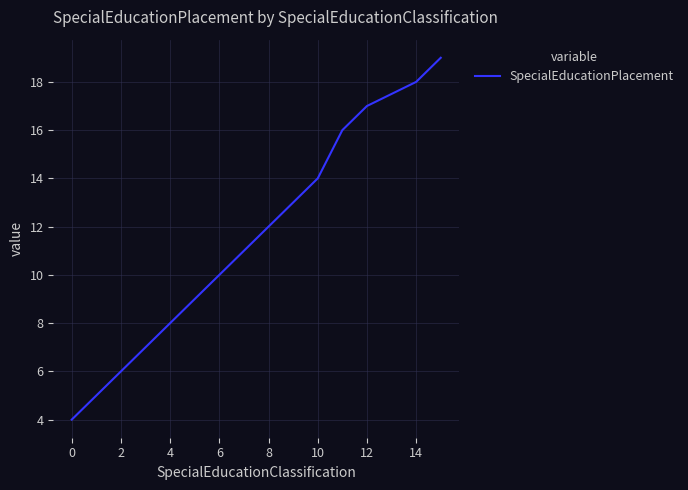

What is the greatest value displayed?

19